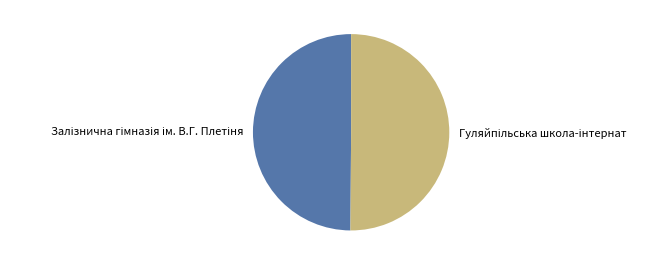

Combined, what portion of the pie is Залізнична гімназія ім. В.Г. Плетіня and Гуляйпільська школа-інтернат?

100.0%